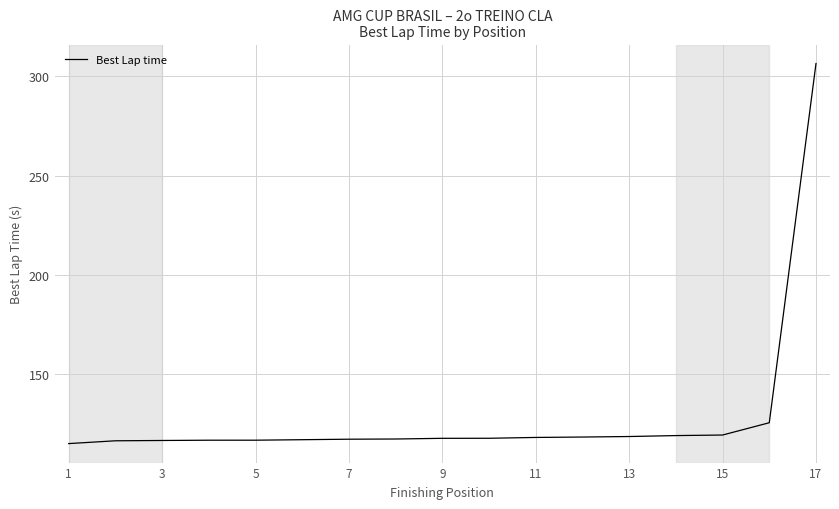

What is the smallest value displayed?

115.0